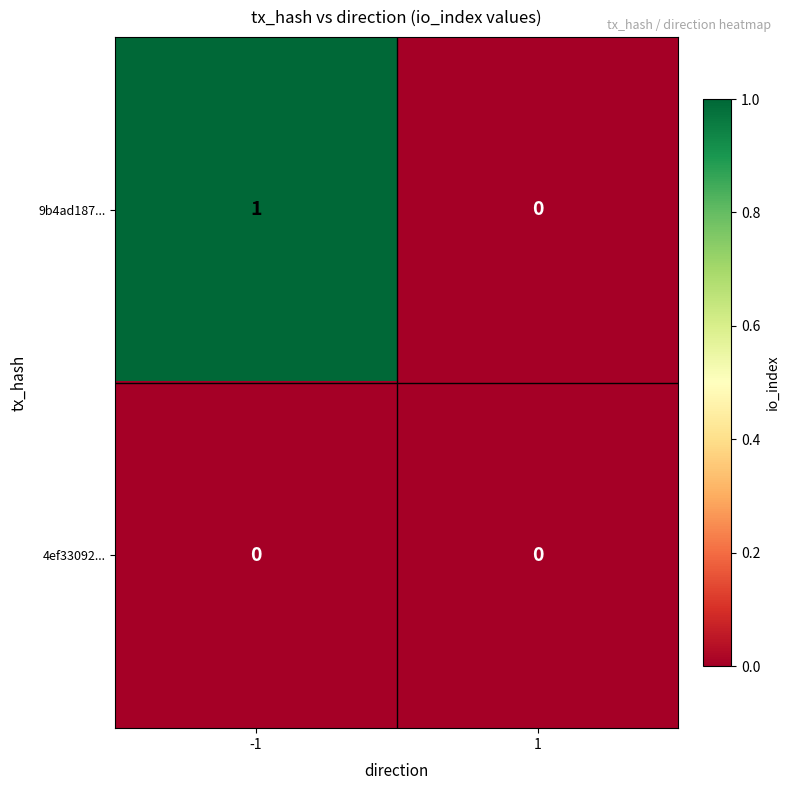

How many distinct data groups are displayed?

2